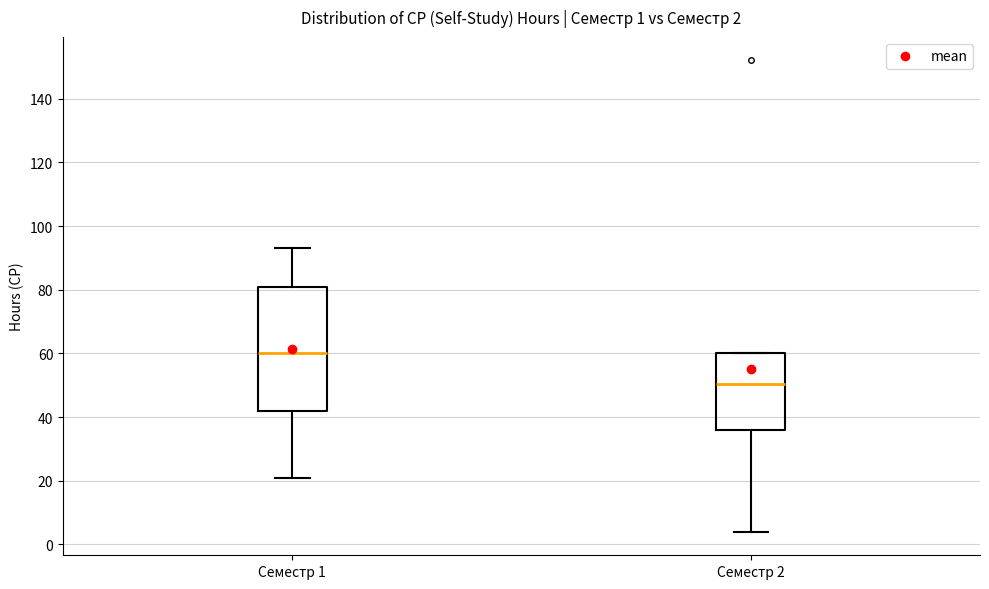

Which box is the tallest, from its lower edge to its upper edge?

Семестр 1